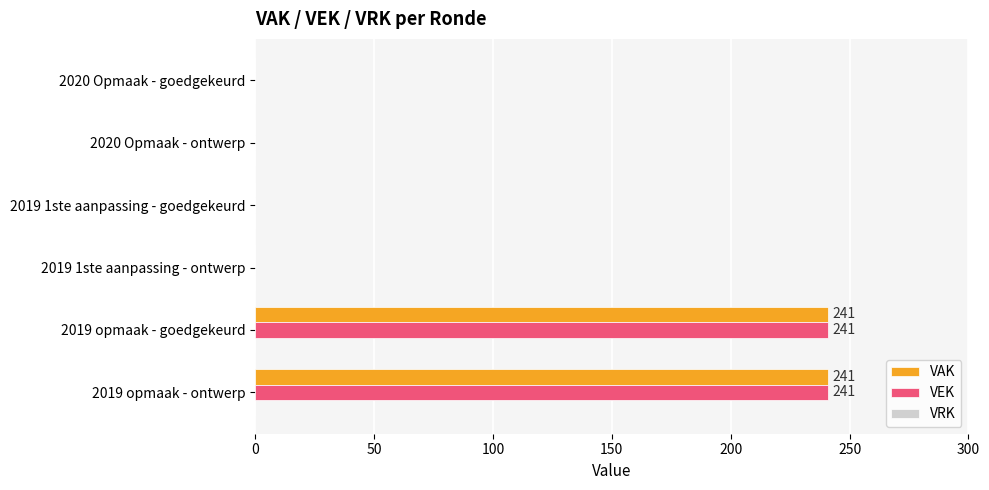

Is the value of VEK at 2019 opmaak - goedgekeurd greater than the value of VAK at 2020 Opmaak - ontwerp?

Yes